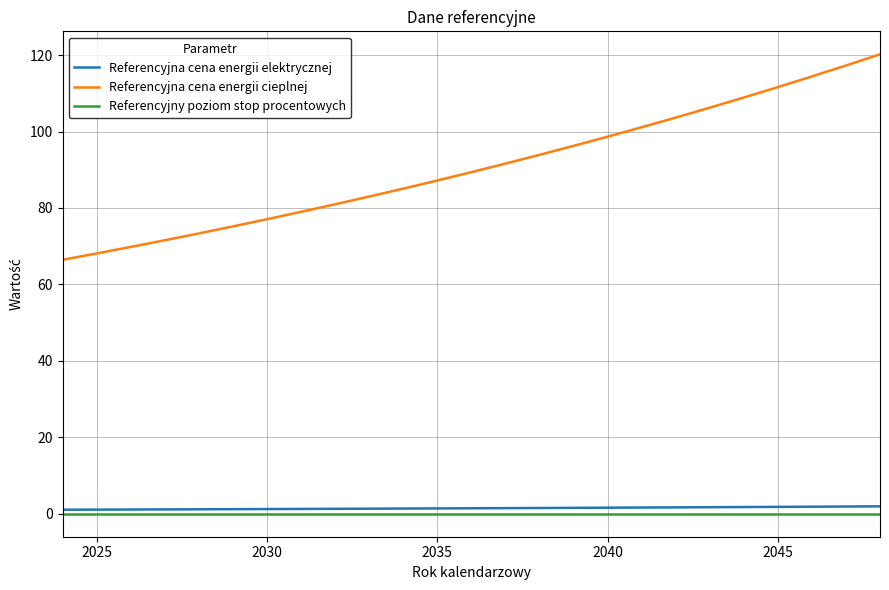

True or false: Referencyjna cena energii elektrycznej and Referencyjna cena energii cieplnej cross at least once.

False